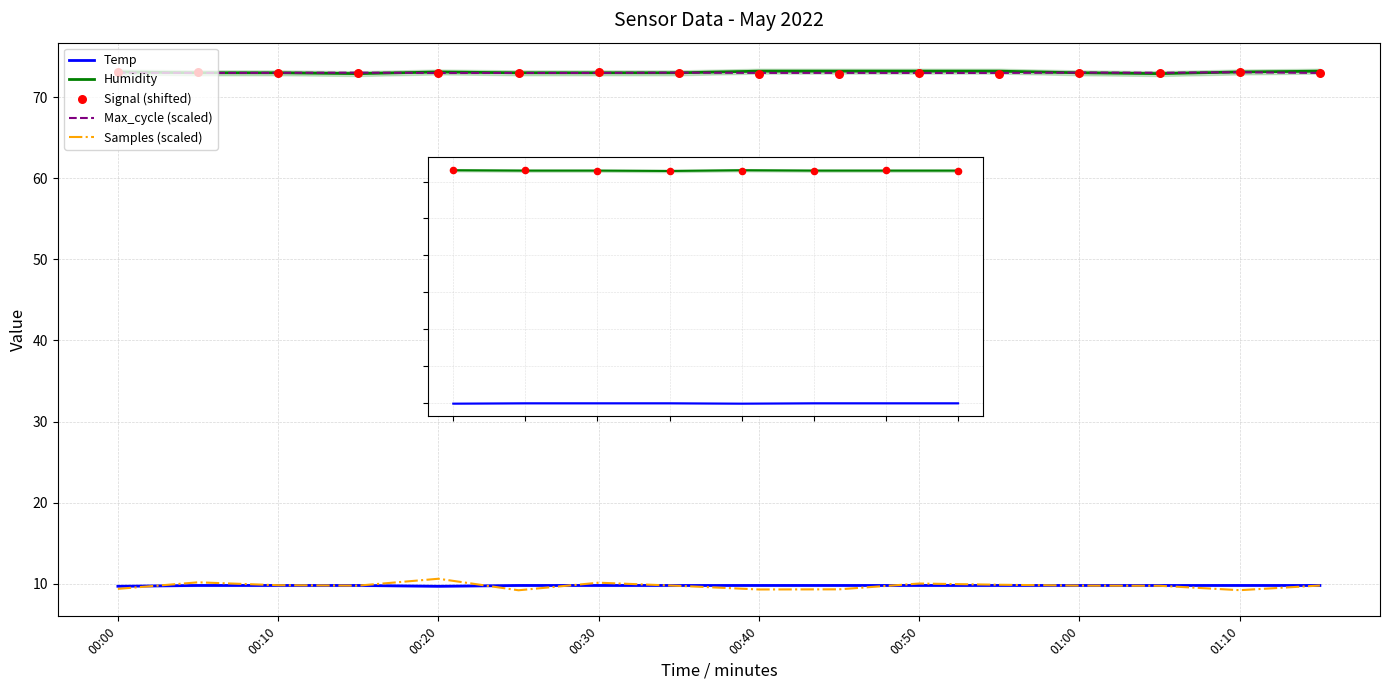

Which series has the largest total across all categories?

Humidity